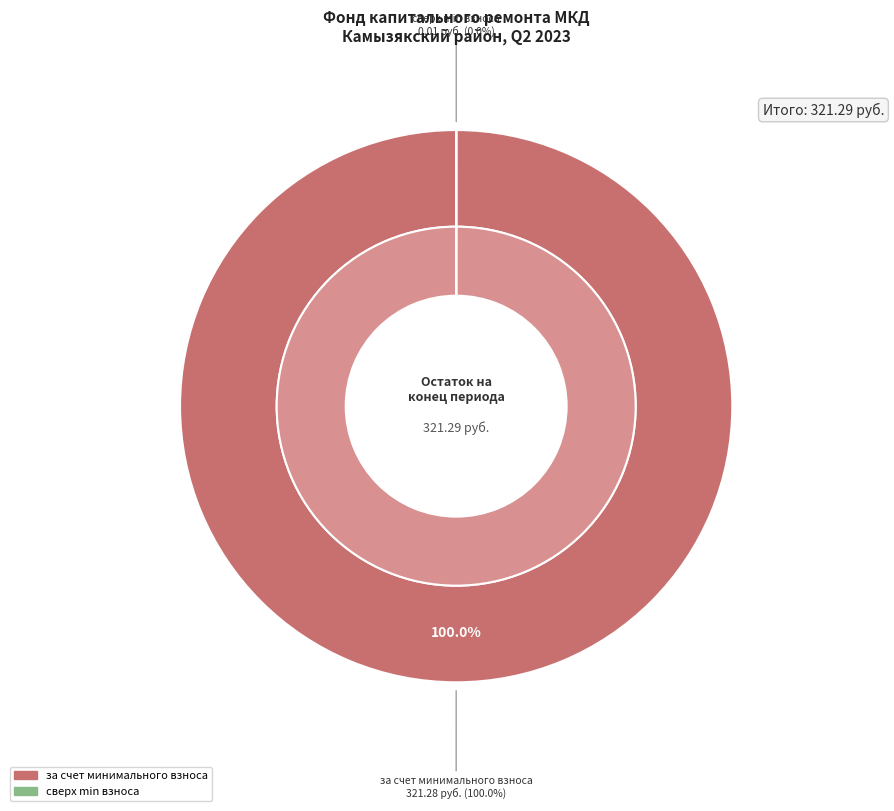

To the nearest percent, what percentage of the pie is за счет минимального взноса?

100%